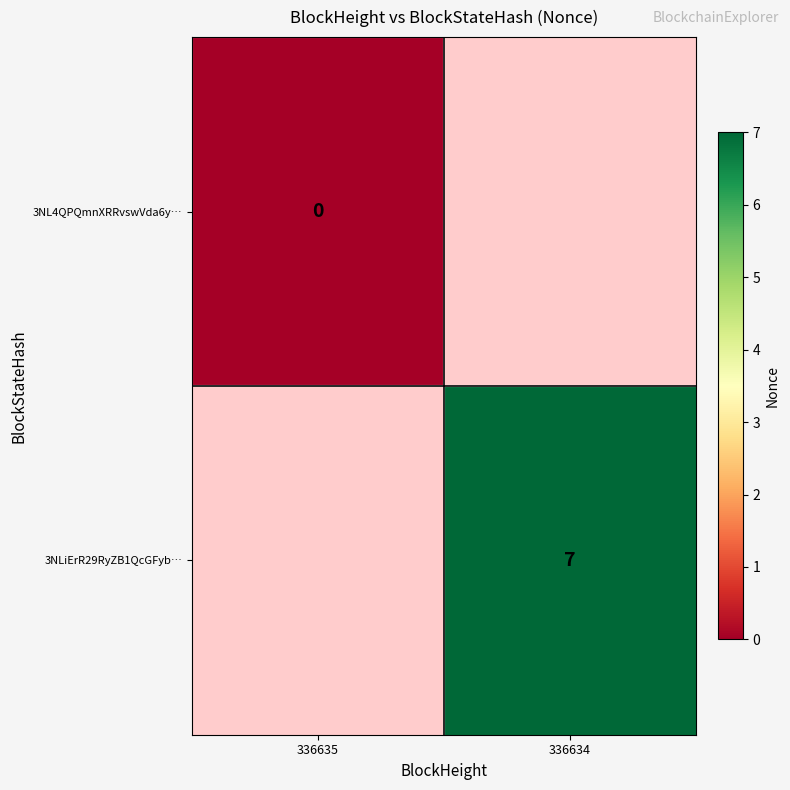

Is it true that 3NLiErR29RyZB1QcGFyb… equals 11 at 336634?

False